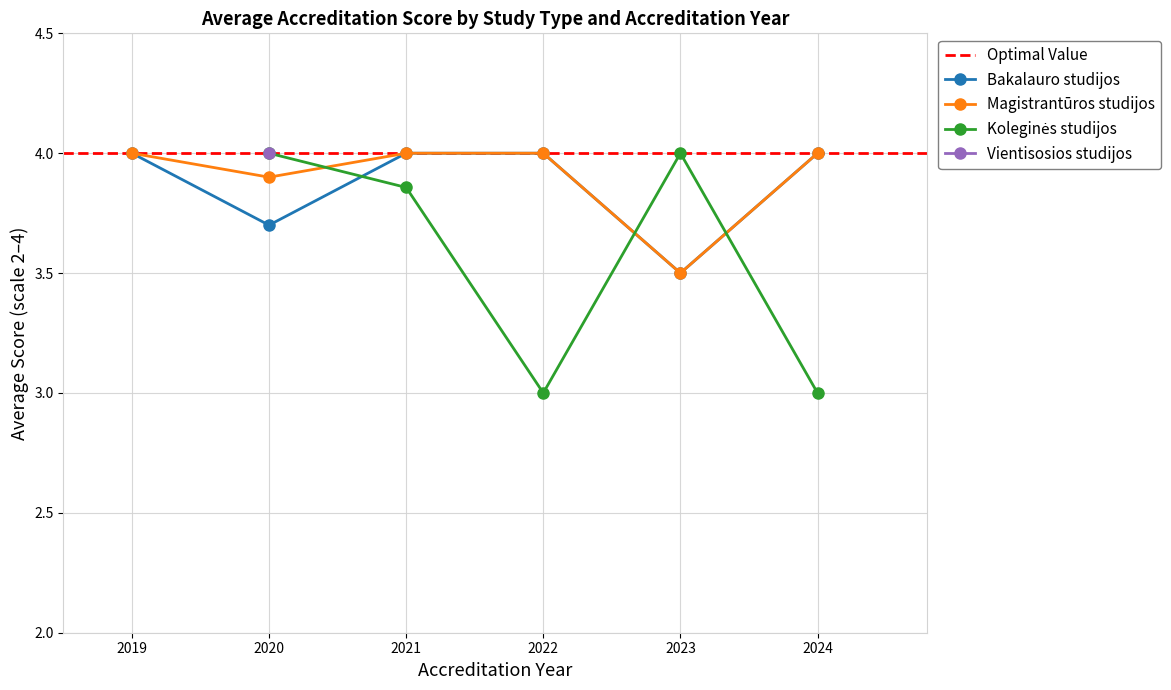

What is the maximum value for Magistrantūros studijos?

4.0